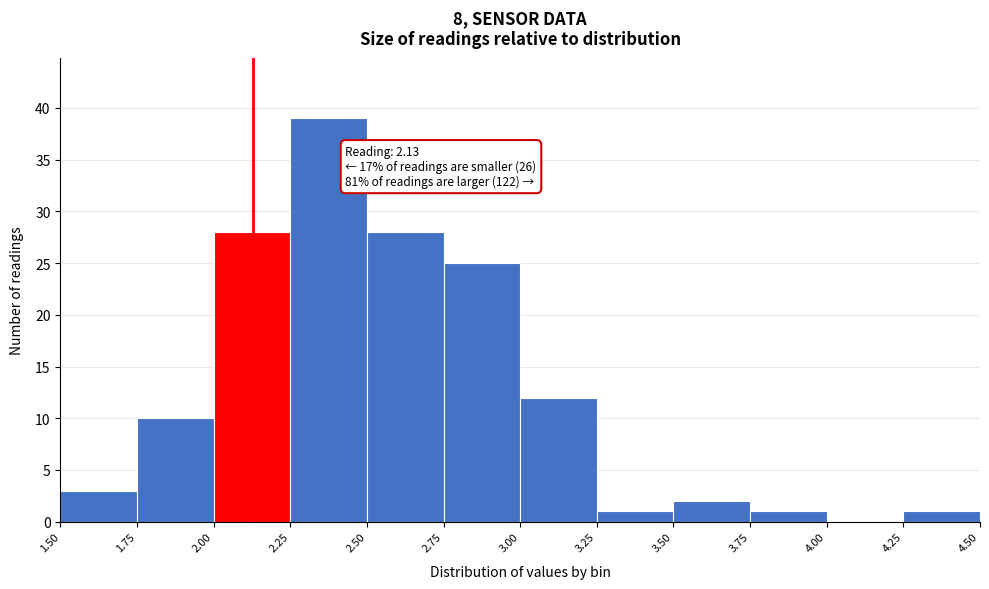

Which range on the x-axis has the tallest bar?

2.25 to 2.50